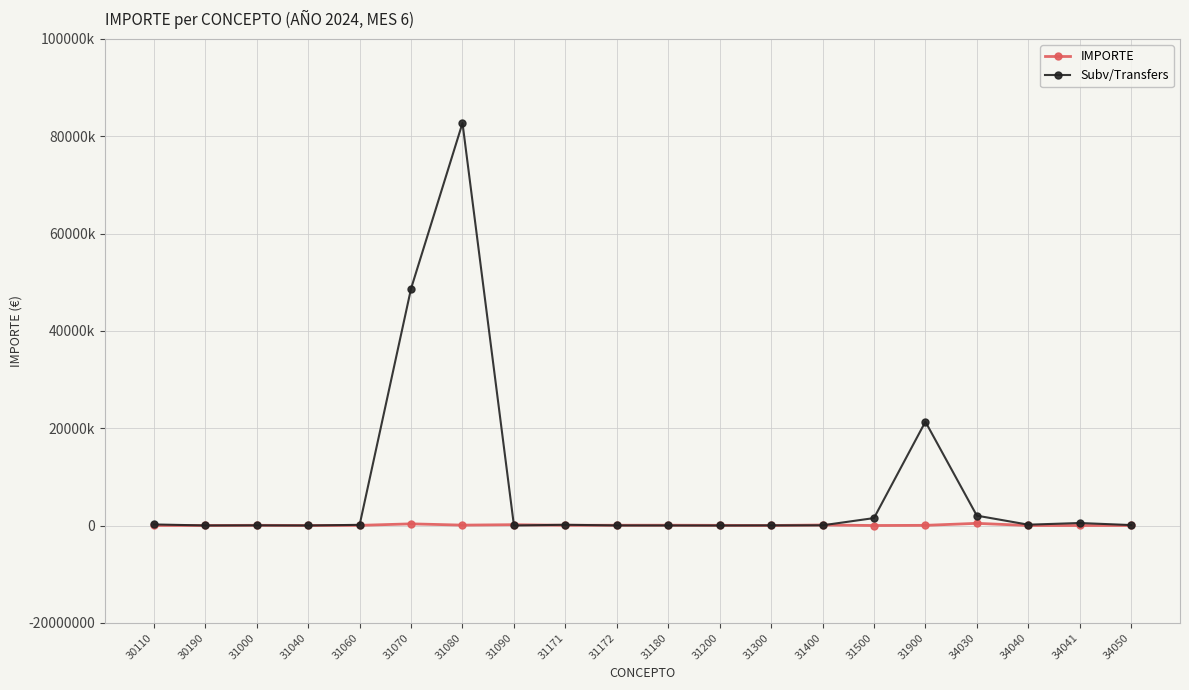

Which series ends up on top after the final intersection of Subv/Transfers and IMPORTE?

Subv/Transfers